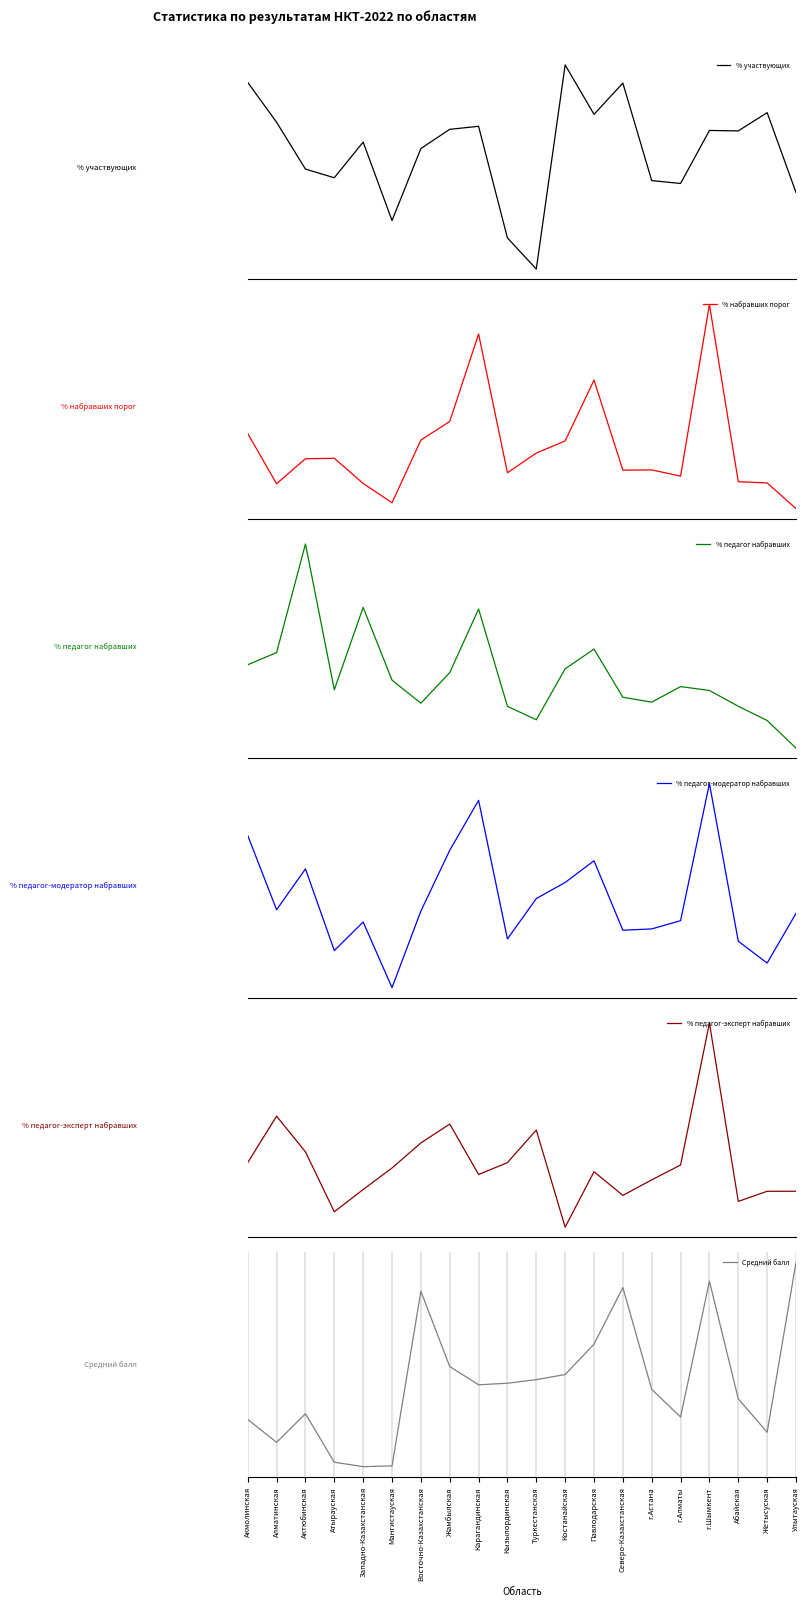

Where does the % педагог-модератор набравших series first go above 10?

Акмолинская